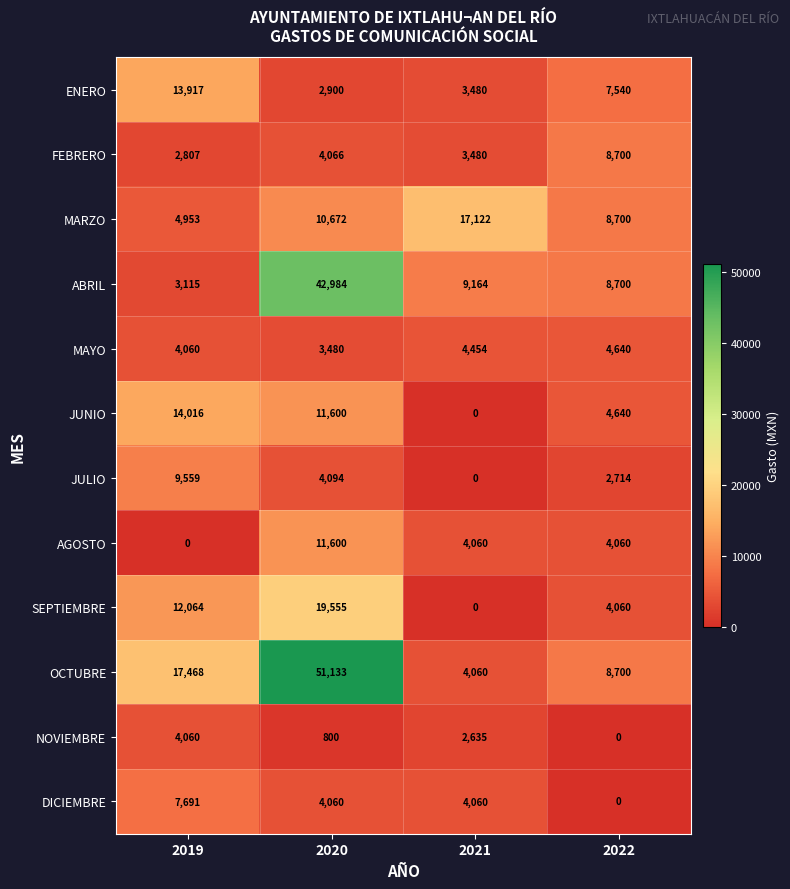

At which category is the sum across all series the highest?

2020